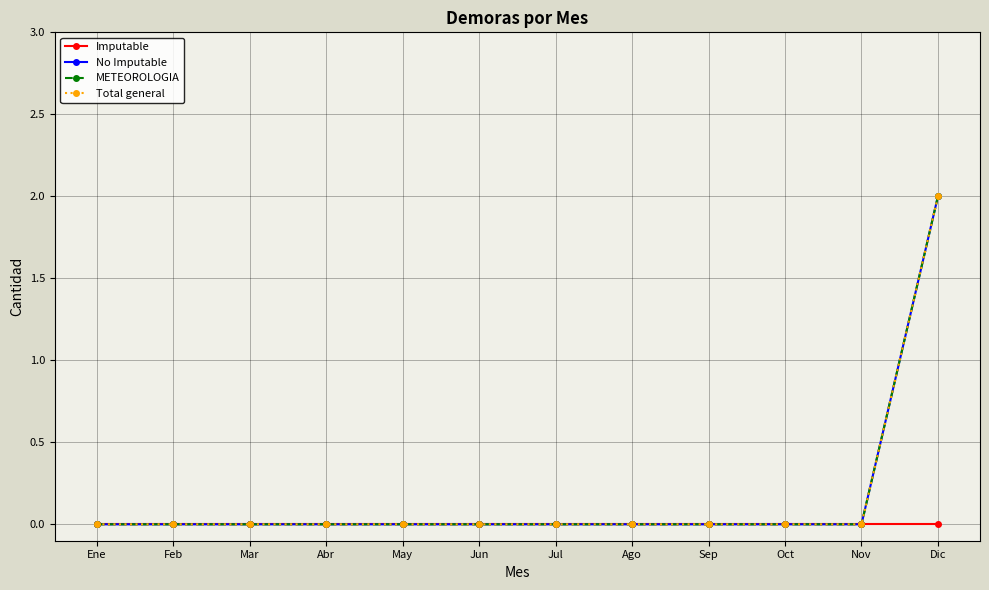

Does the chart have visible grid lines?

Yes